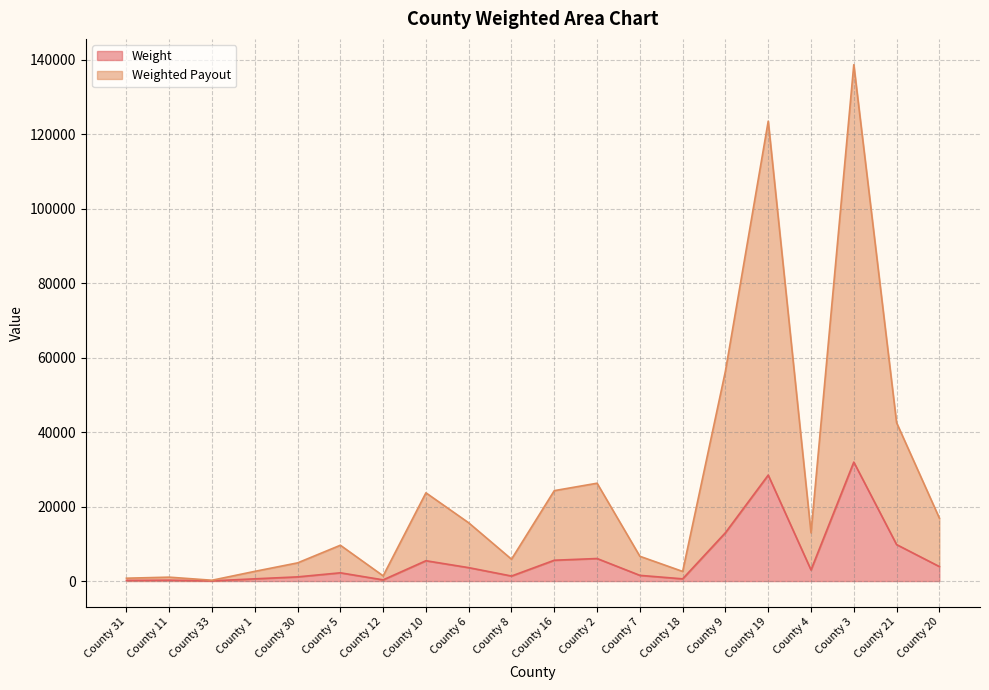

What is the spread (max minus min) of values at County 30?

3759.8